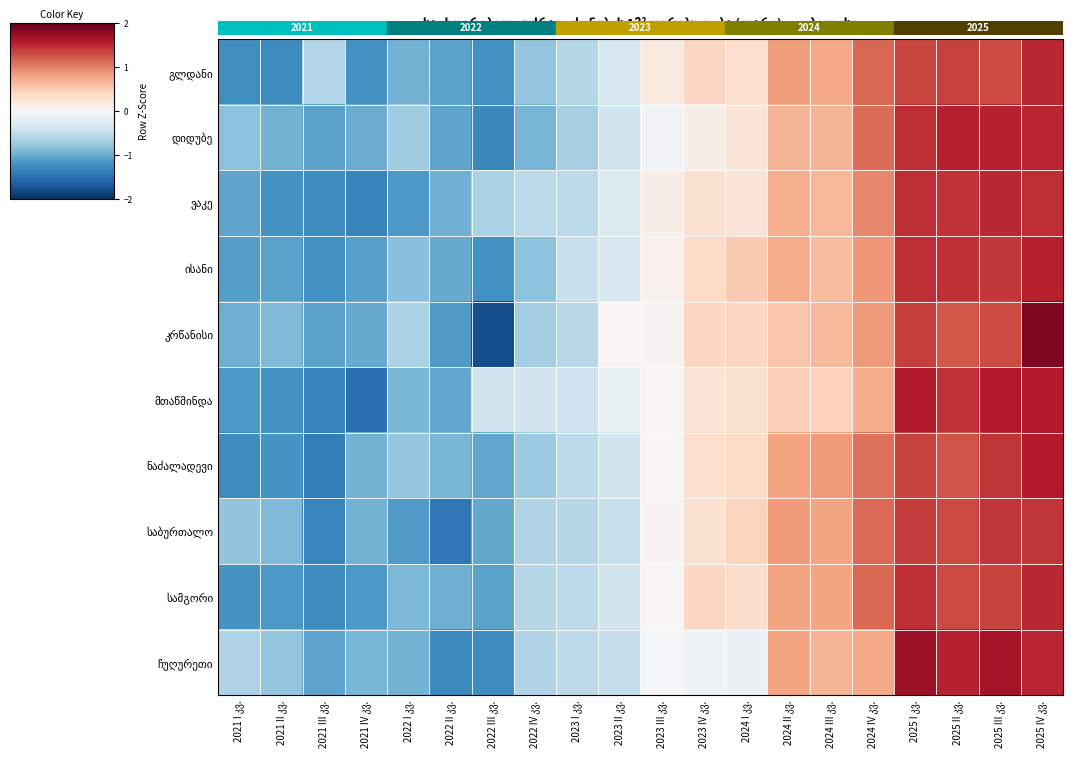

Rank the categories by საბურთალო value from highest to lowest.

2025 III კვ., 2025 IV კვ., 2025 I კვ., 2025 II კვ., 2024 IV კვ., 2024 II კვ., 2024 III კვ., 2024 I კვ., 2023 IV კვ., 2023 III კვ., 2023 II კვ., 2023 I კვ., 2022 IV კვ., 2021 I კვ., 2021 II კვ., 2021 IV კვ., 2022 III კვ., 2022 I კვ., 2021 III კვ., 2022 II კვ.